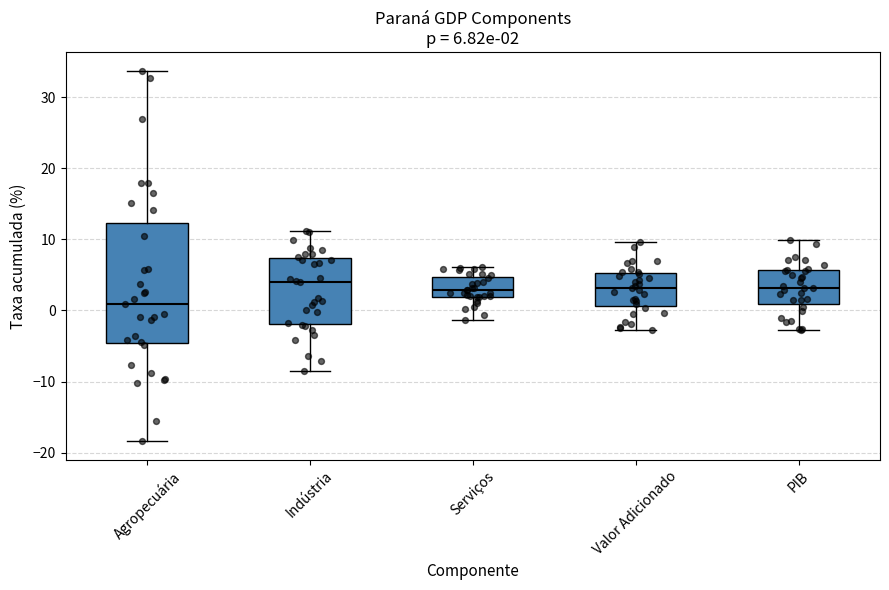

Which box is the tallest, from its lower edge to its upper edge?

Agropecuária